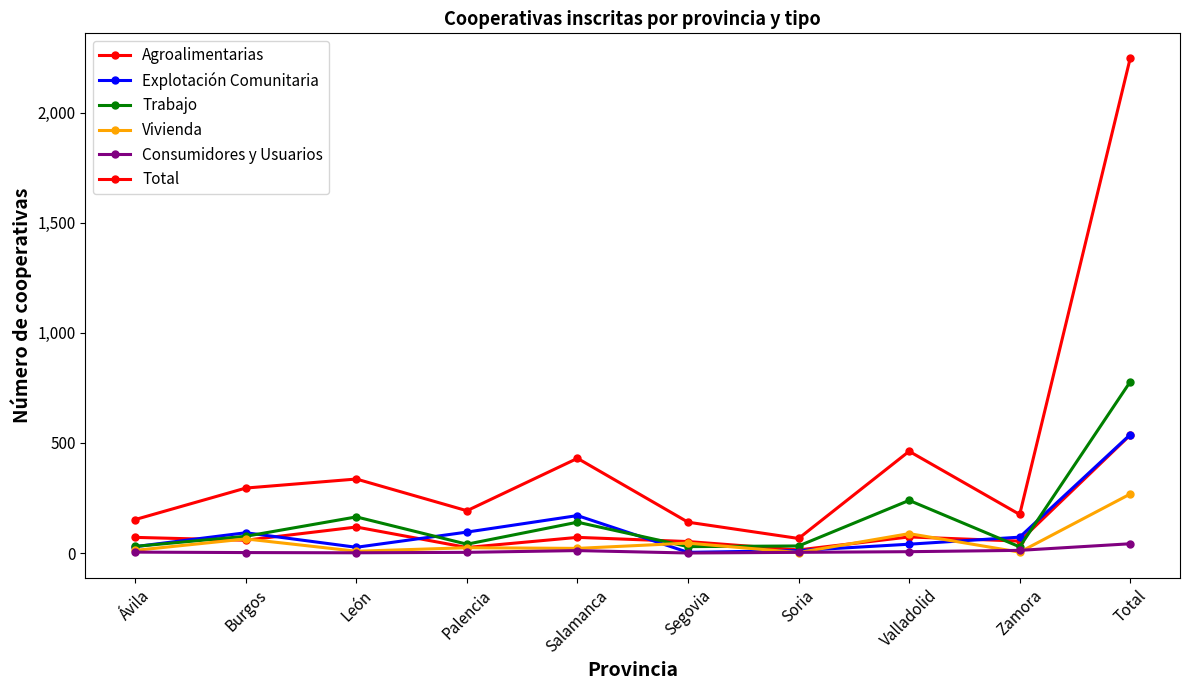

How many series are shown in this chart?

6